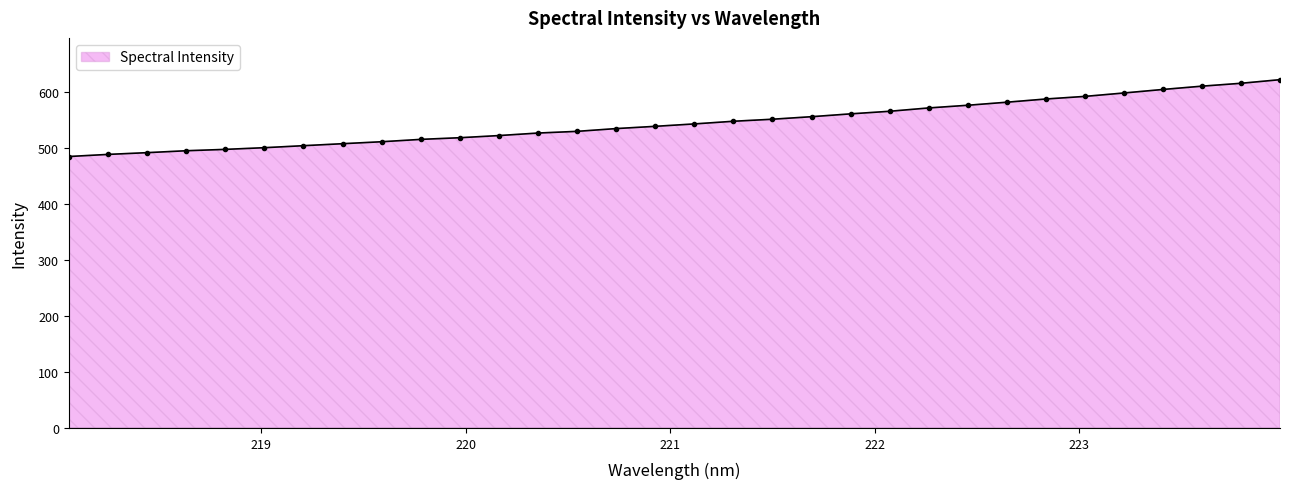

What is the average value?

546.1